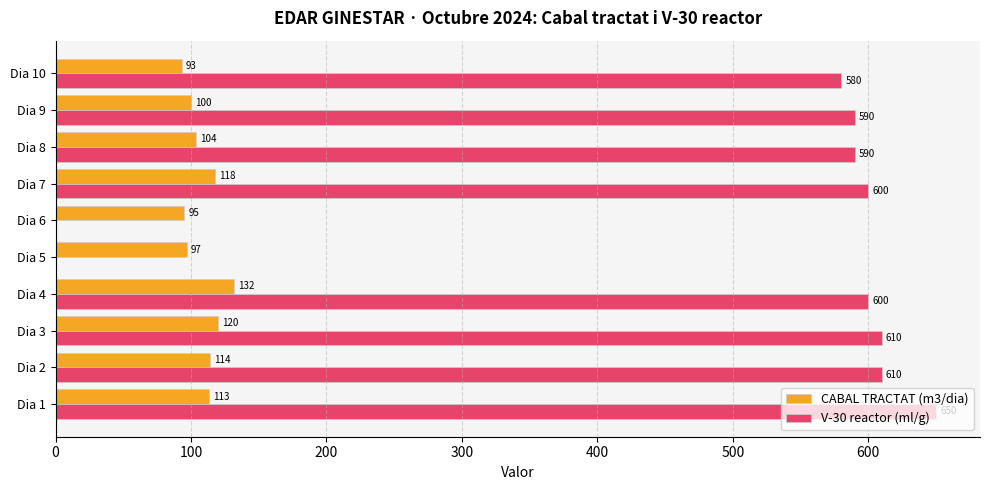

What is the sum of all V-30 reactor (ml/g) values?

4830